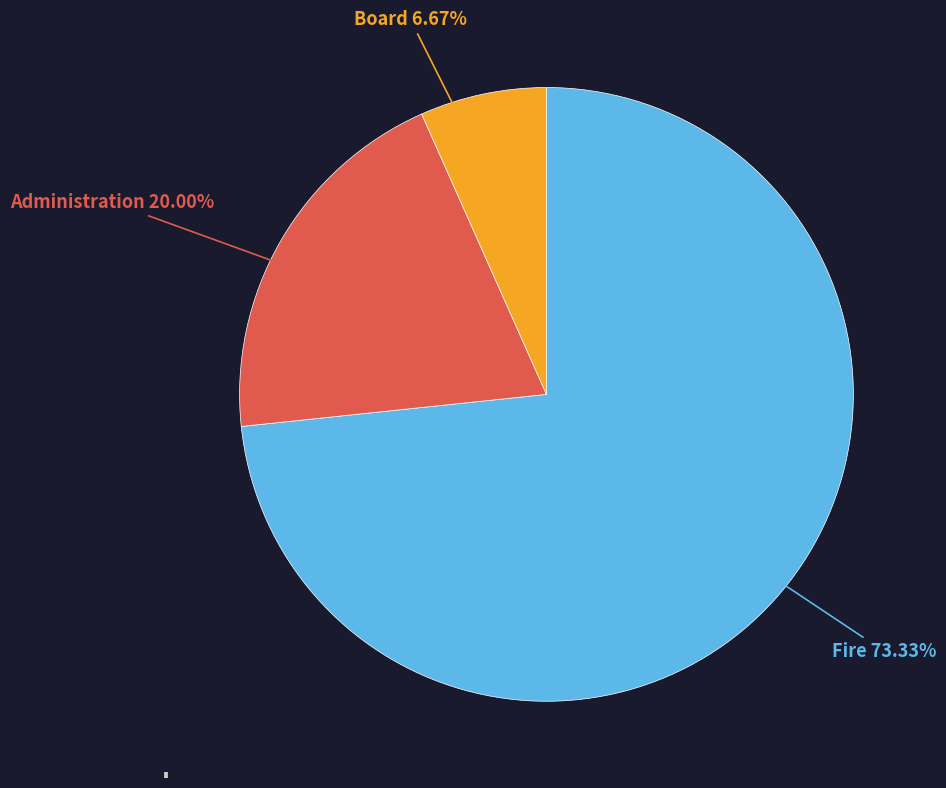

To the nearest percent, what portion does Administration represent?

20%